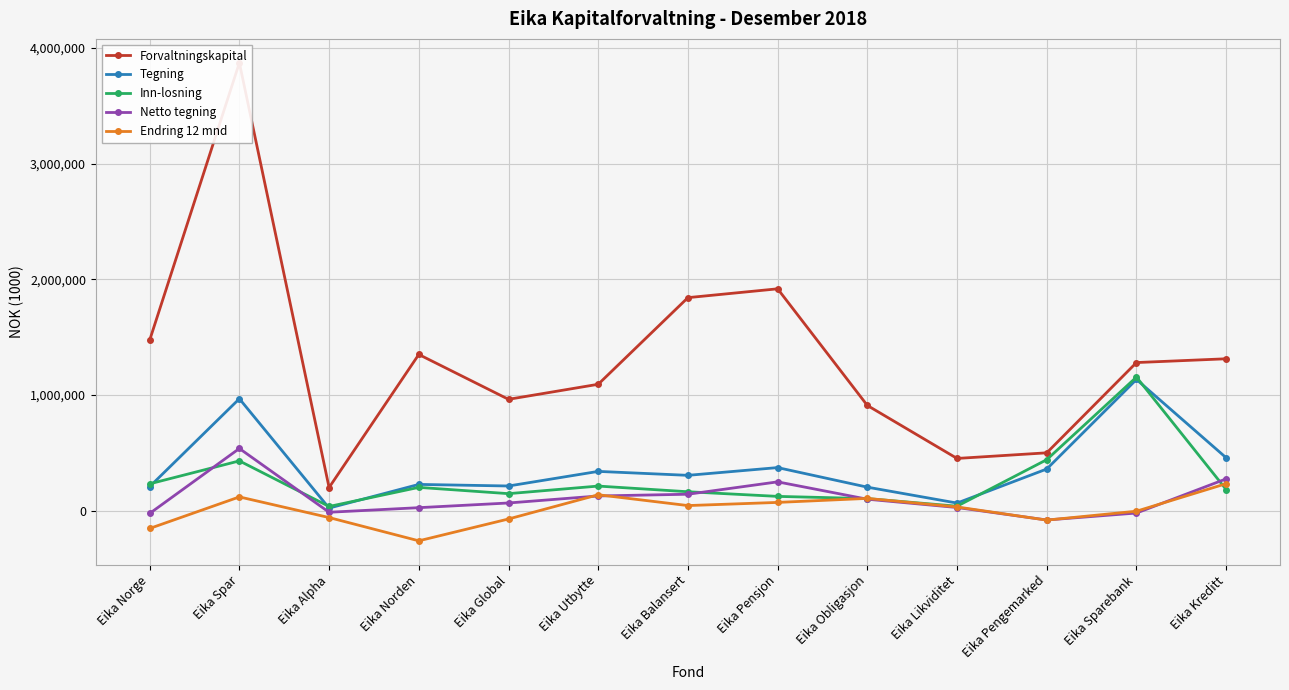

What is the value of the Netto tegning point at the 8th from the left?

248808.4